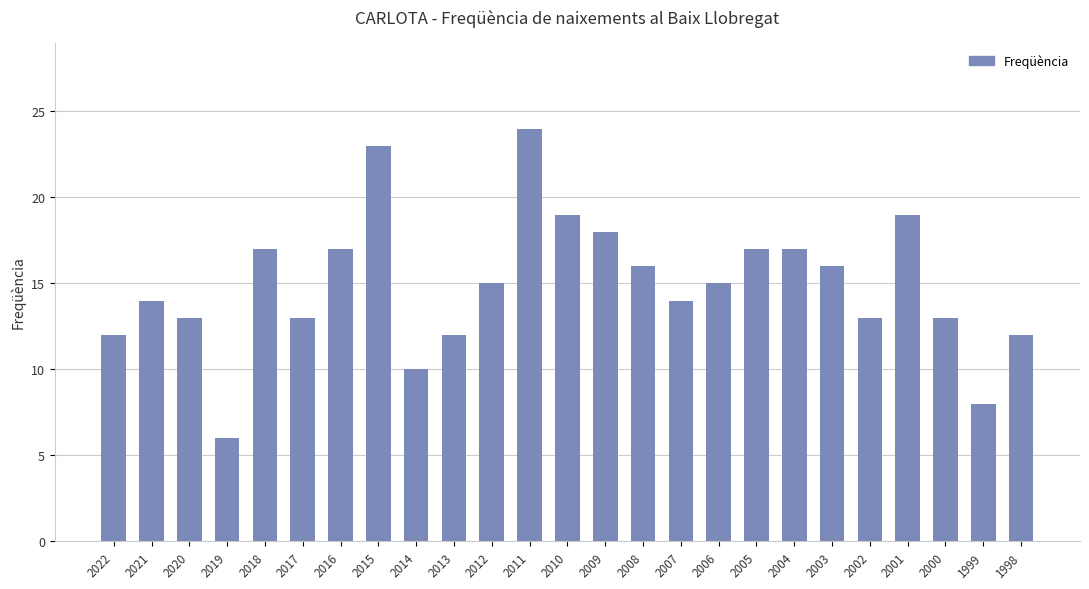

What is the greatest value displayed?

24